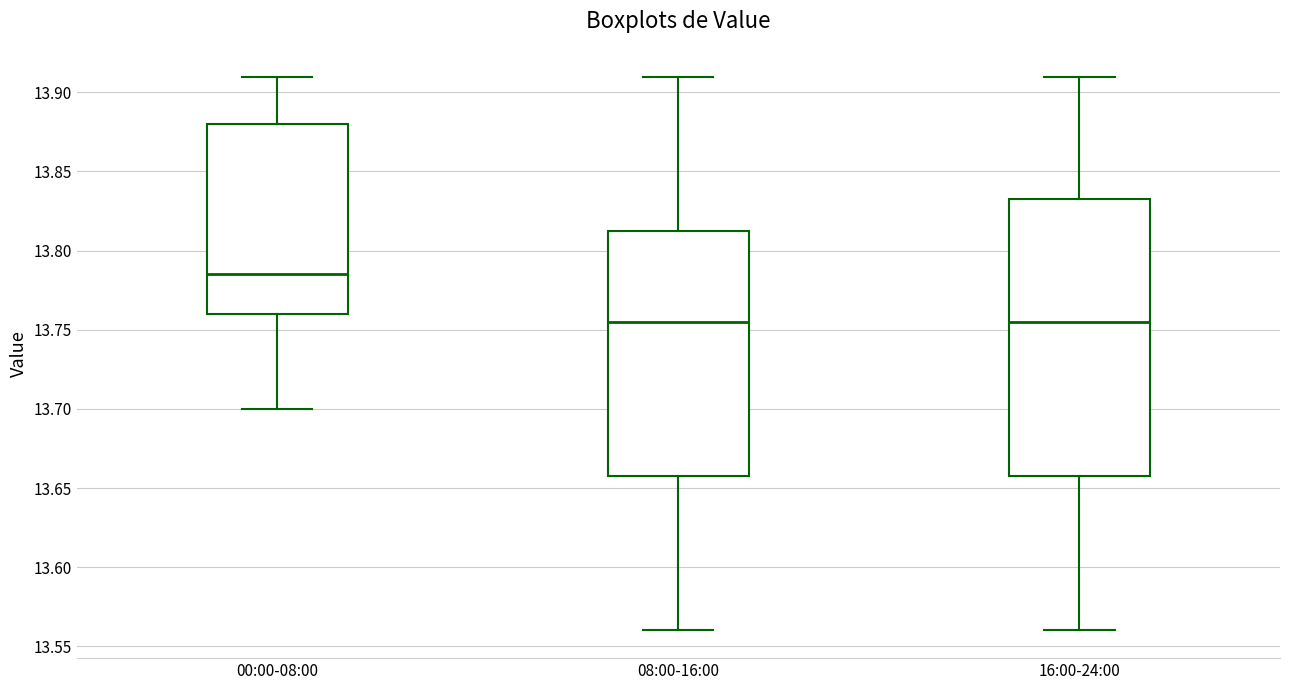

Which box is the tallest, from its lower edge to its upper edge?

16:00-24:00